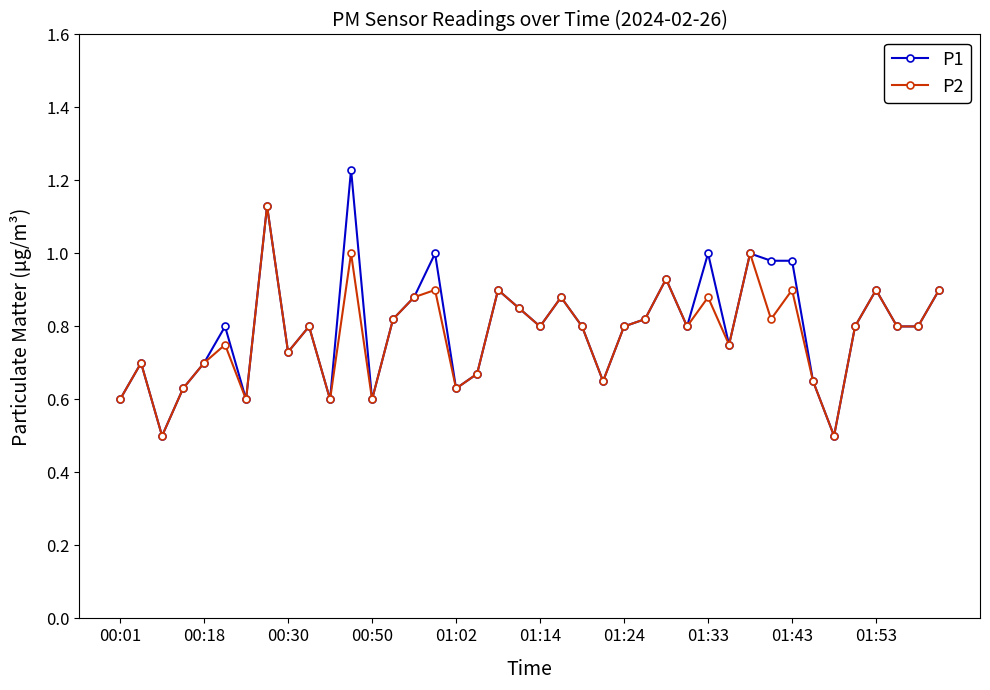

At how many categories does at least one series exceed 0?

40